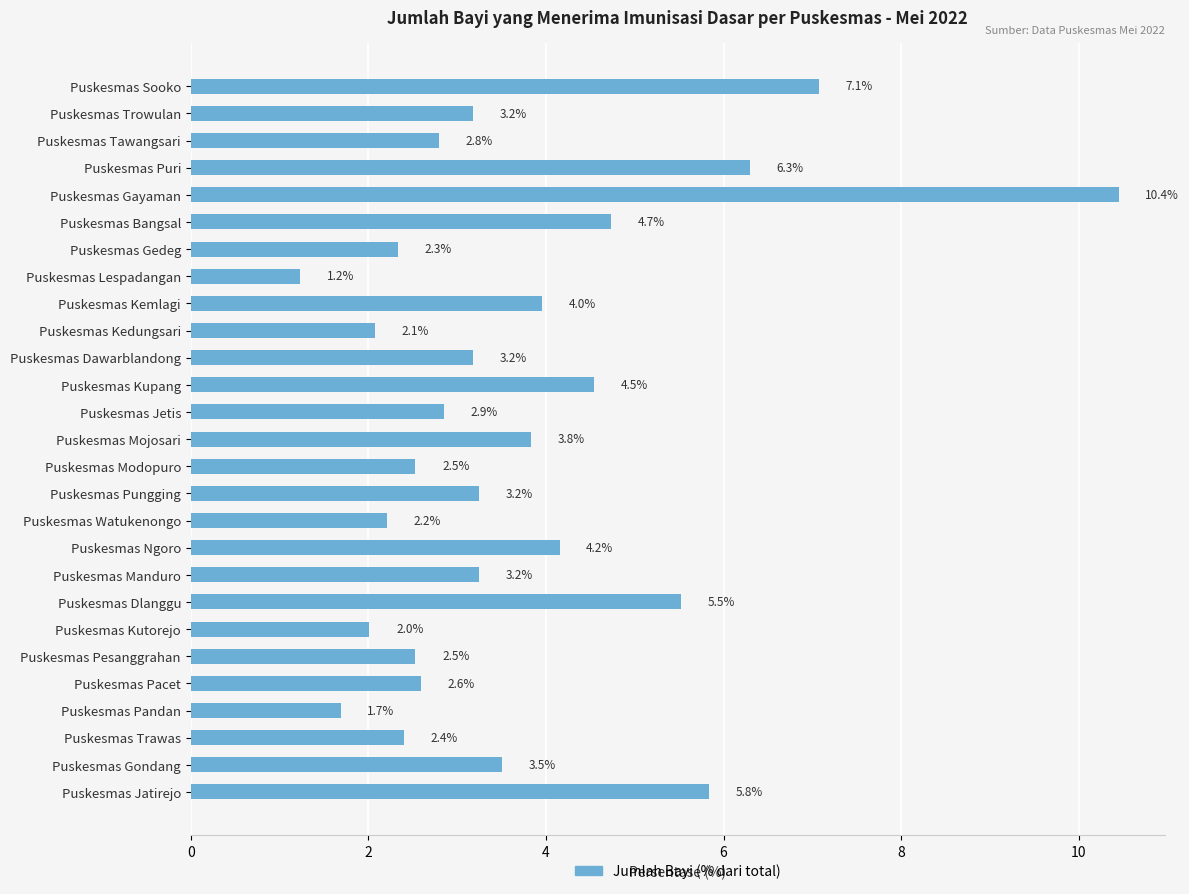

What is the greatest value displayed?

10.4